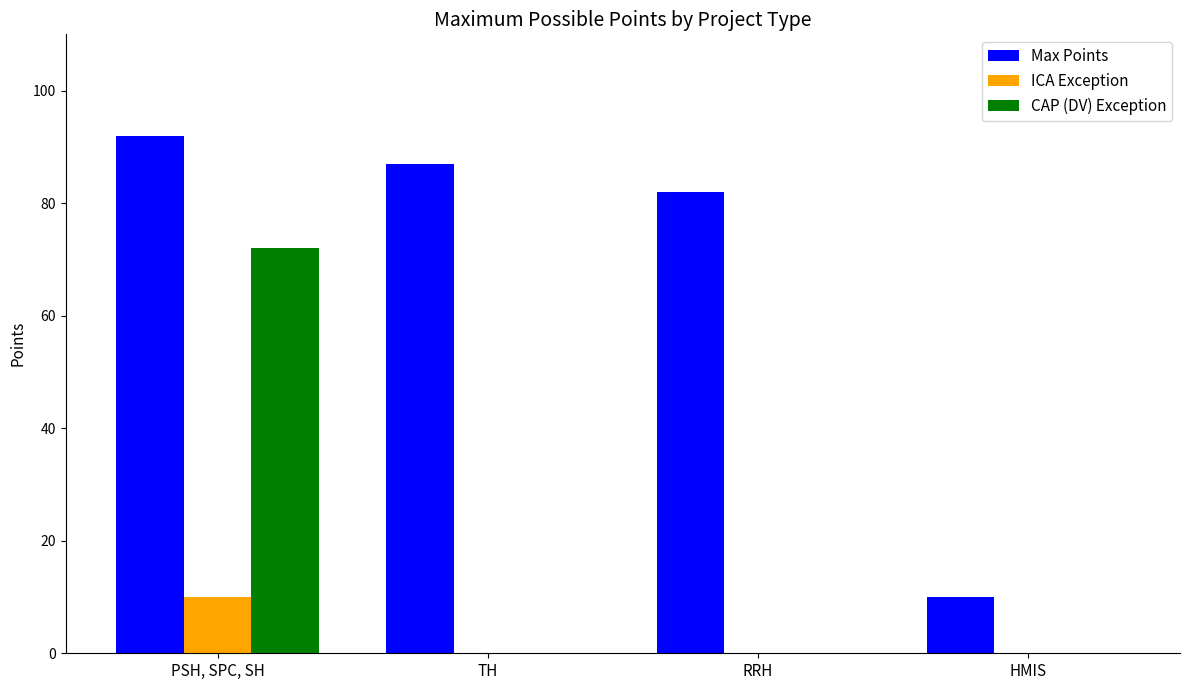

What is the sum of the Max Points values at PSH, SPC, SH and RRH?

174